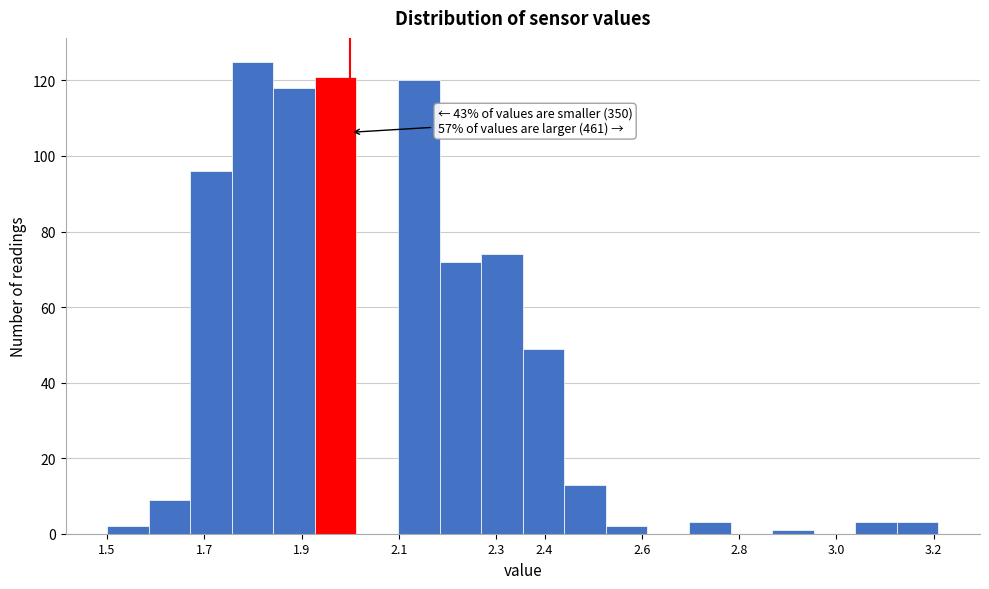

Which range on the x-axis has the tallest bar?

1.76 to 1.84